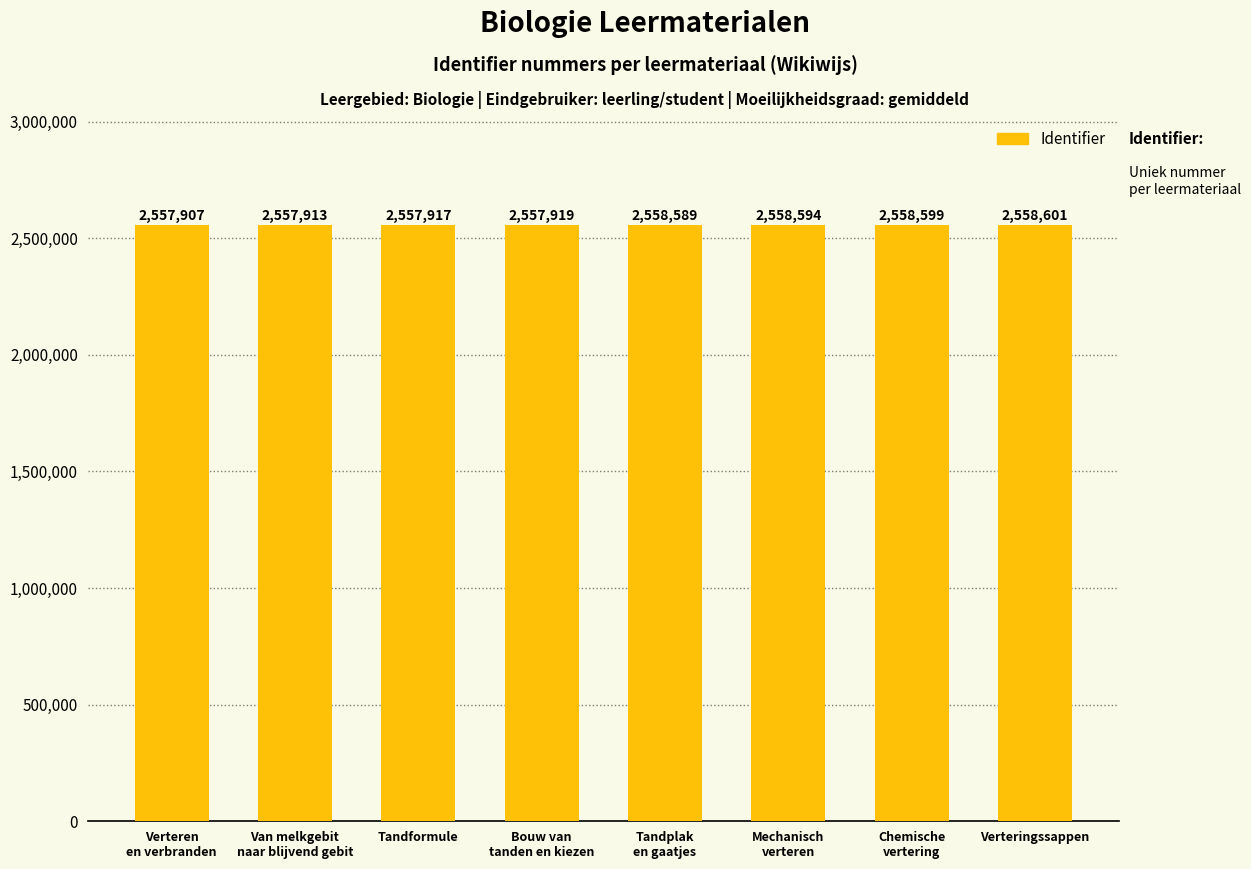

Reading left to right, list all the values displayed in this chart.

Verteren
en verbranden=2557907	Van melkgebit
naar blijvend gebit=2557913	Tandformule=2557917	Bouw van
tanden en kiezen=2557919	Tandplak
en gaatjes=2558589	Mechanisch
verteren=2558594	Chemische
vertering=2558599	Verteringssappen=2558601